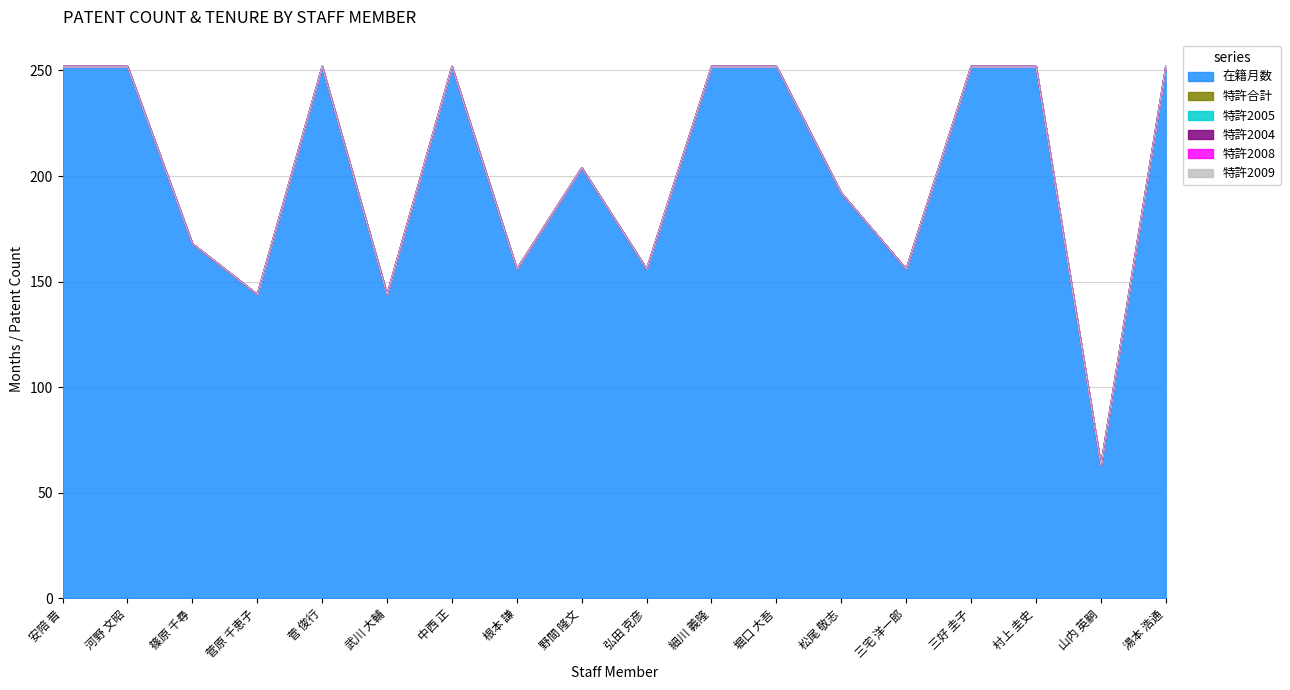

At which label is 特許合計 closest to 0?

安陪 晋